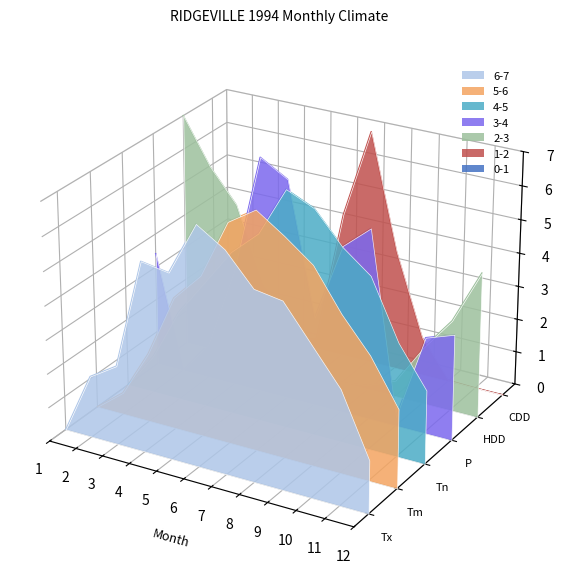

What is the difference between the maximum and minimum values in the CDD series?

0.1